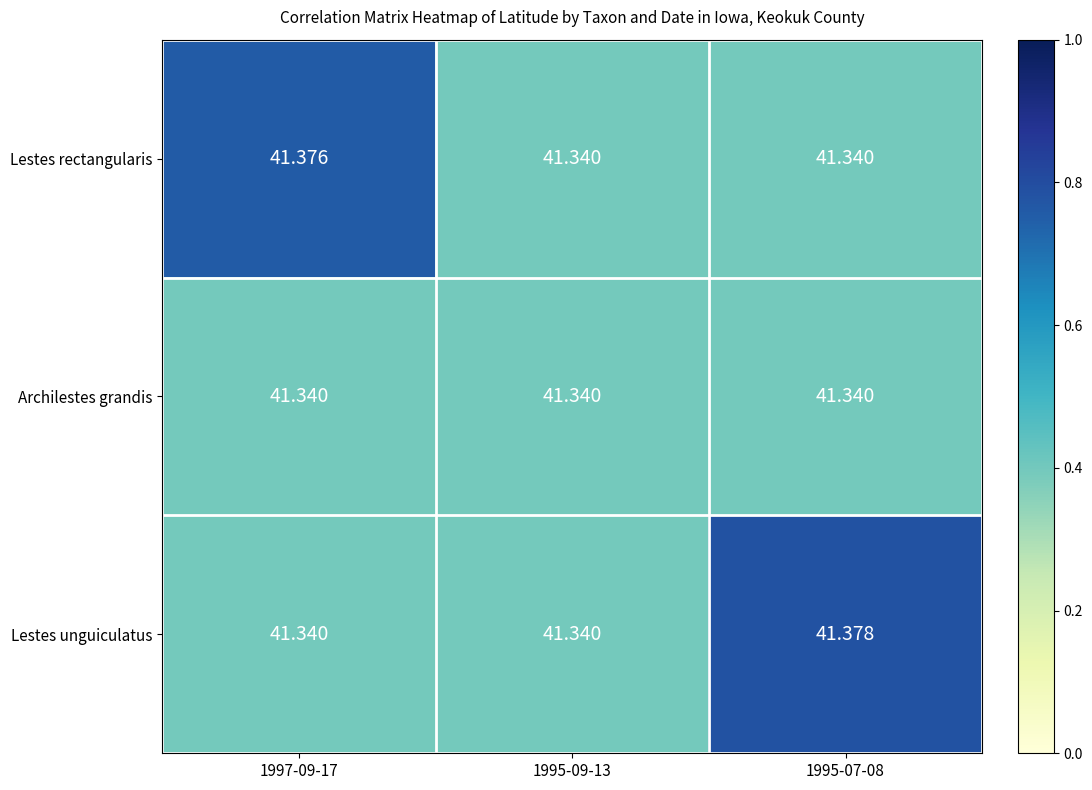

List the series in order of their peak value, lowest first.

Archilestes grandis, Lestes rectangularis, Lestes unguiculatus